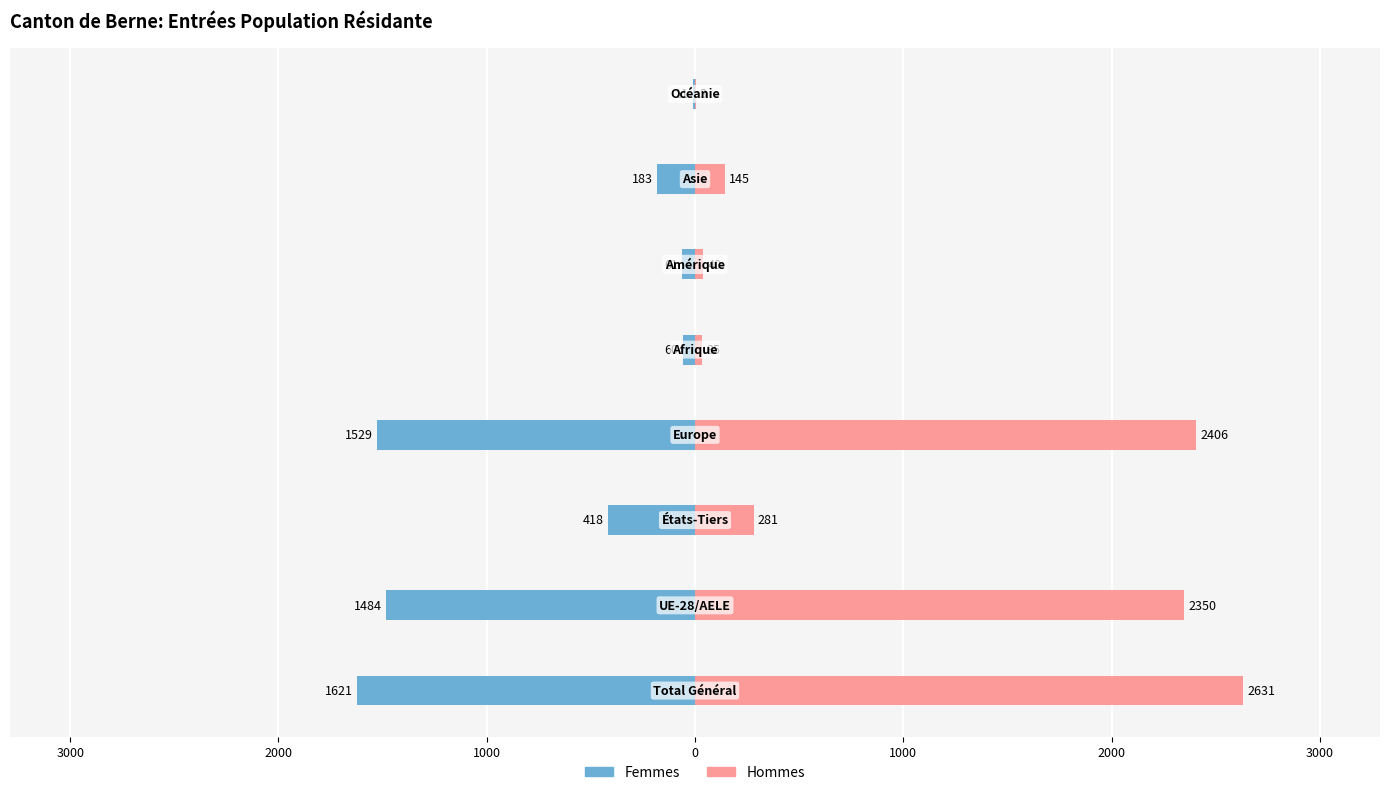

Reading left to right, transcribe all the data shown in this chart.

Femmes: 4000=-1621	3000=-1484	2000=-418	1000=-1529	0=-60	1000=-61	2000=-183	3000=-11
Hommes: 4000=2631	3000=2350	2000=281	1000=2406	0=35	1000=40	2000=145	3000=3